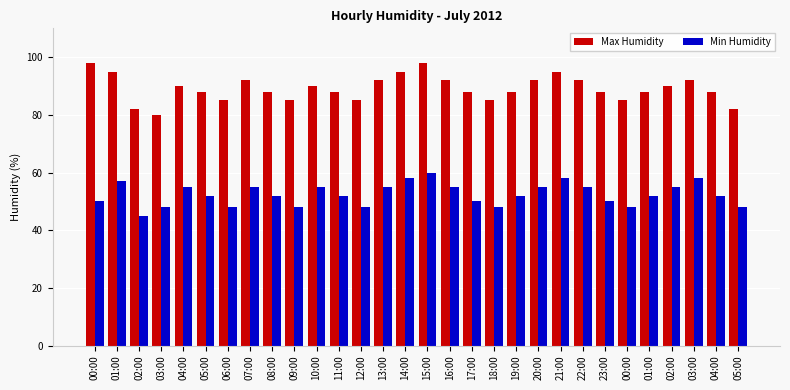

Which label corresponds to the smallest value in the chart?

02:00